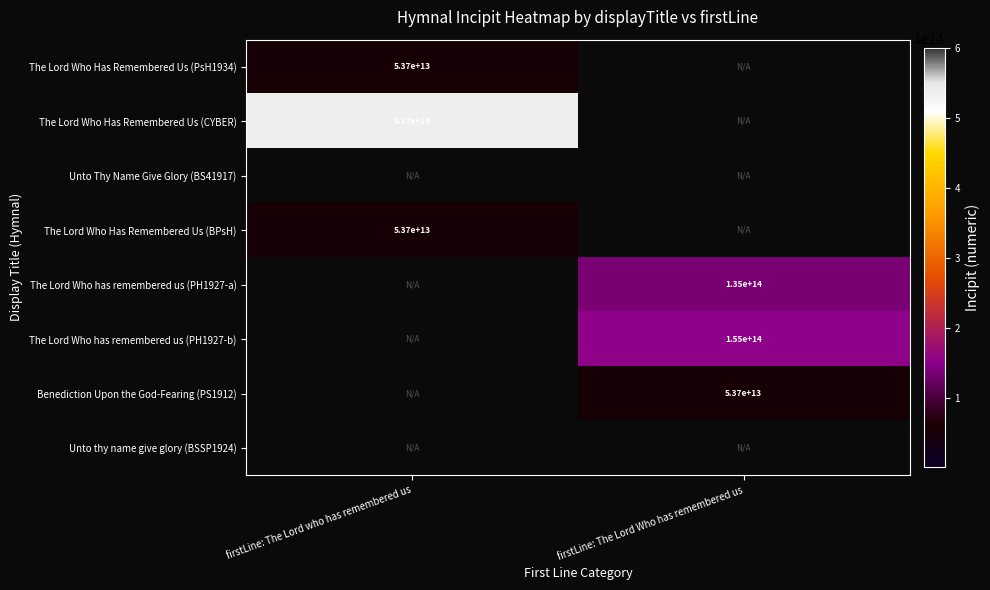

At how many categories does at least one series exceed 262854916311239?

1